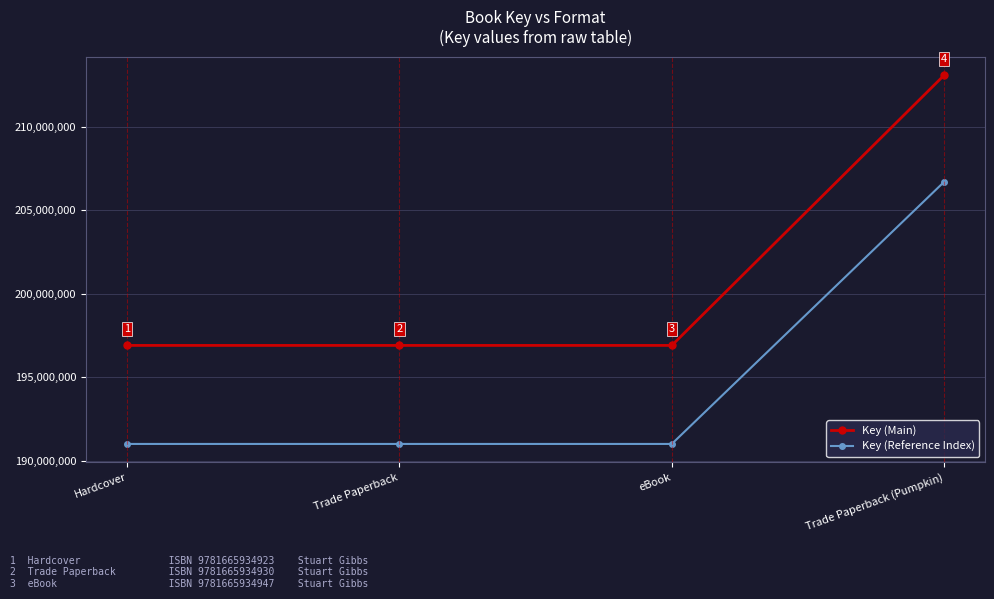

What is the label of the 1st point from the right?

Trade Paperback (Pumpkin)